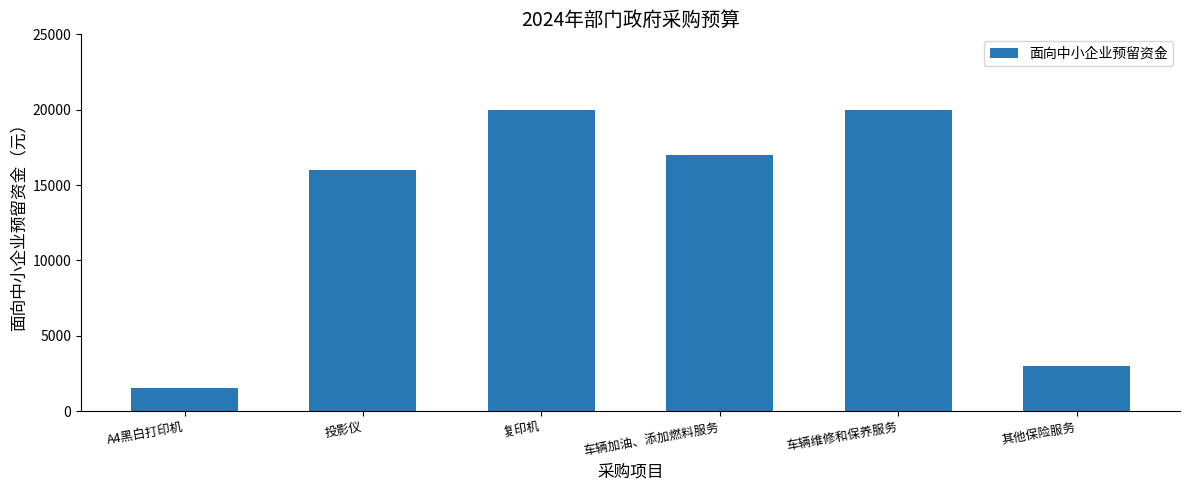

Reading left to right, extract all data points from this chart.

1500	16000	20000	17000	20000	3000